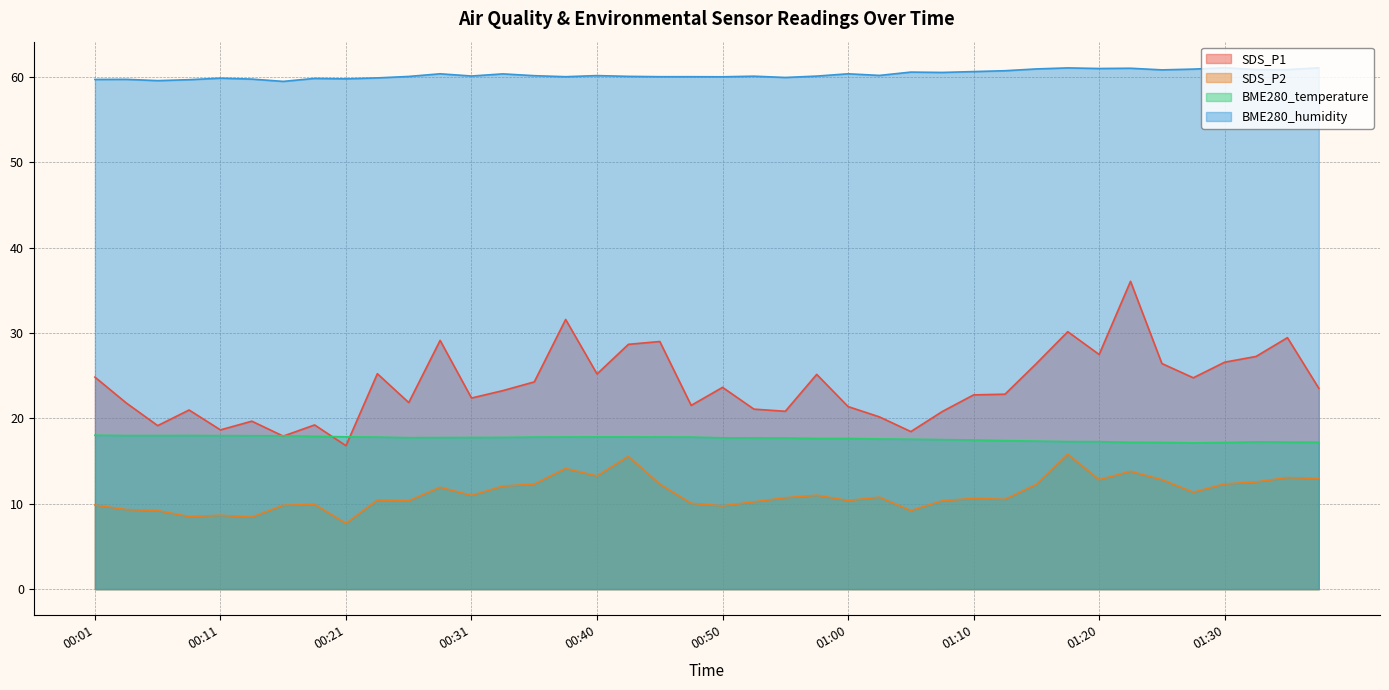

Which has a higher value, 00:33 or 01:27?

01:27